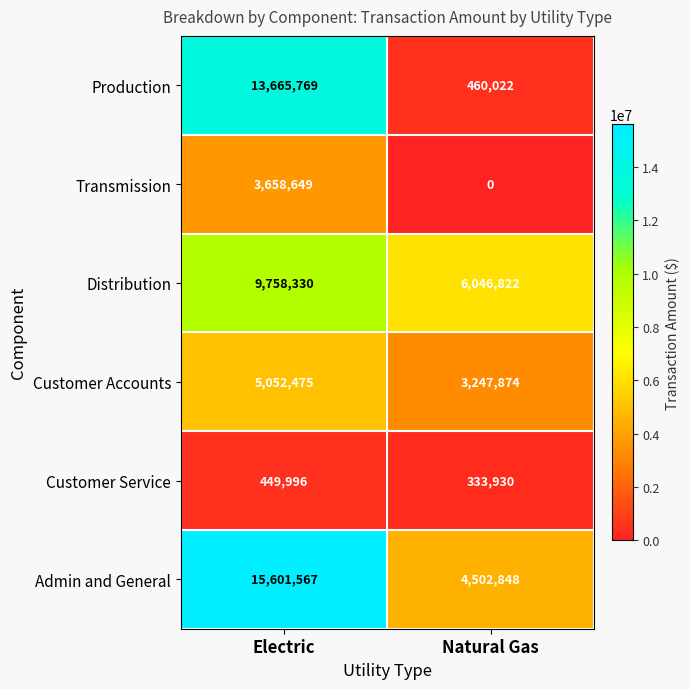

List the labels in order of Admin and General value, largest first.

Electric, Natural Gas